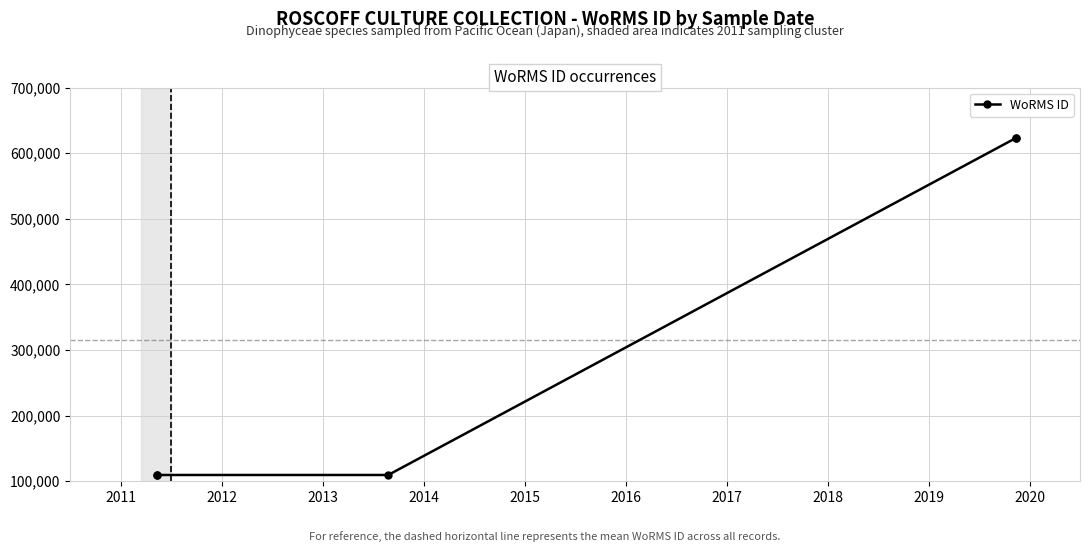

What is the sum of the values at 2011 and 2013?

219090